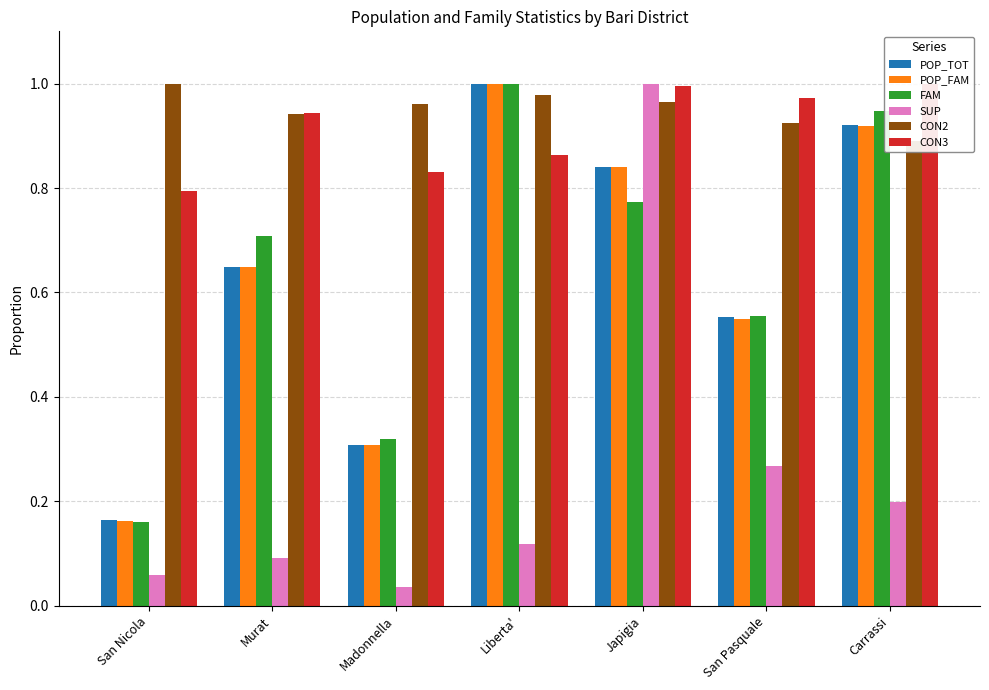

Rank the series at Murat from highest to lowest value.

CON3, CON2, FAM, POP_TOT, POP_FAM, SUP